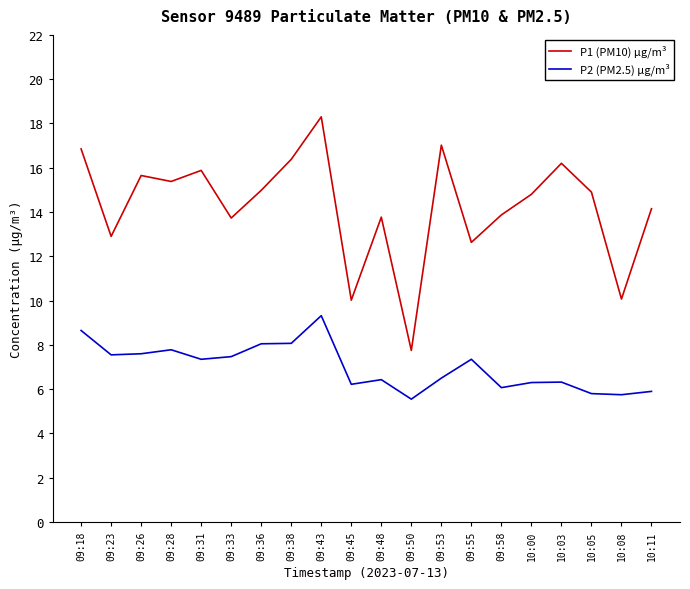

At which category does the chart reach its peak across all series?

09:43